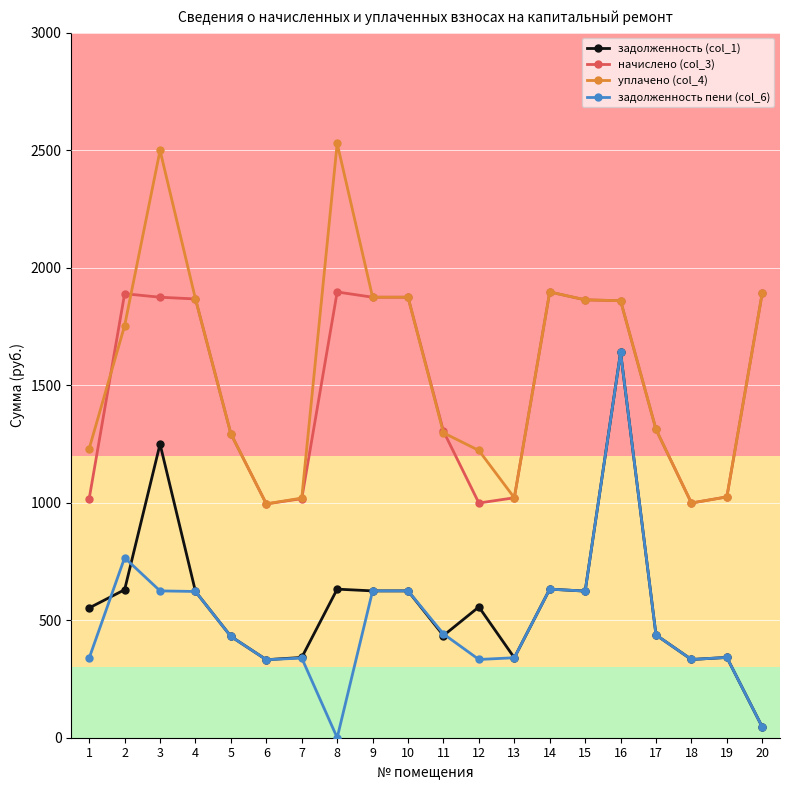

Which series has the largest total across all categories?

уплачено (col_4)